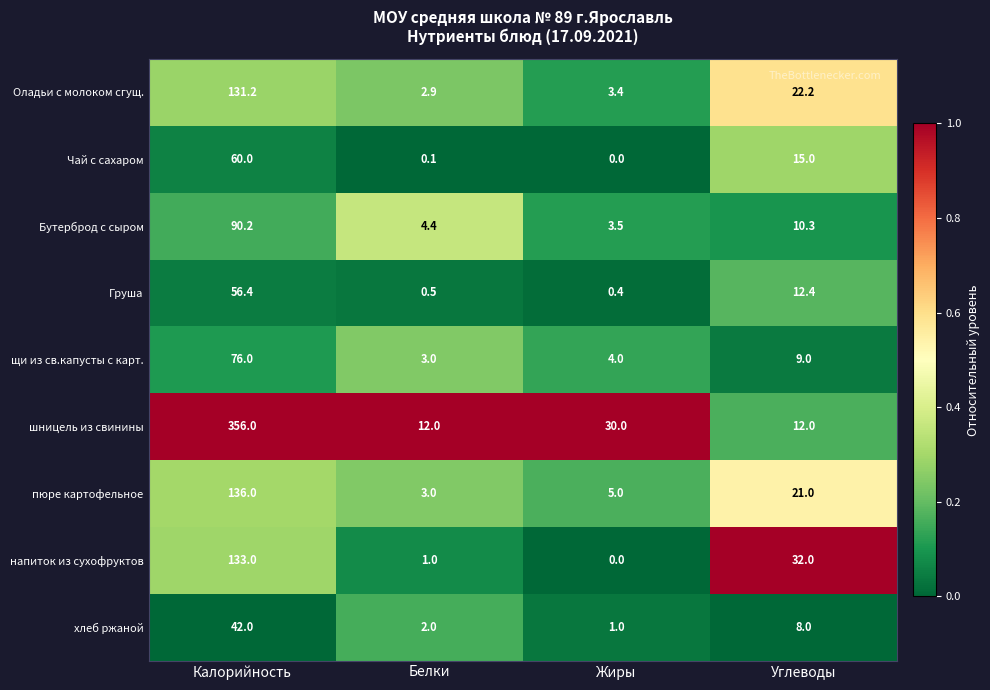

At which category does the chart reach its peak across all series?

Калорийность